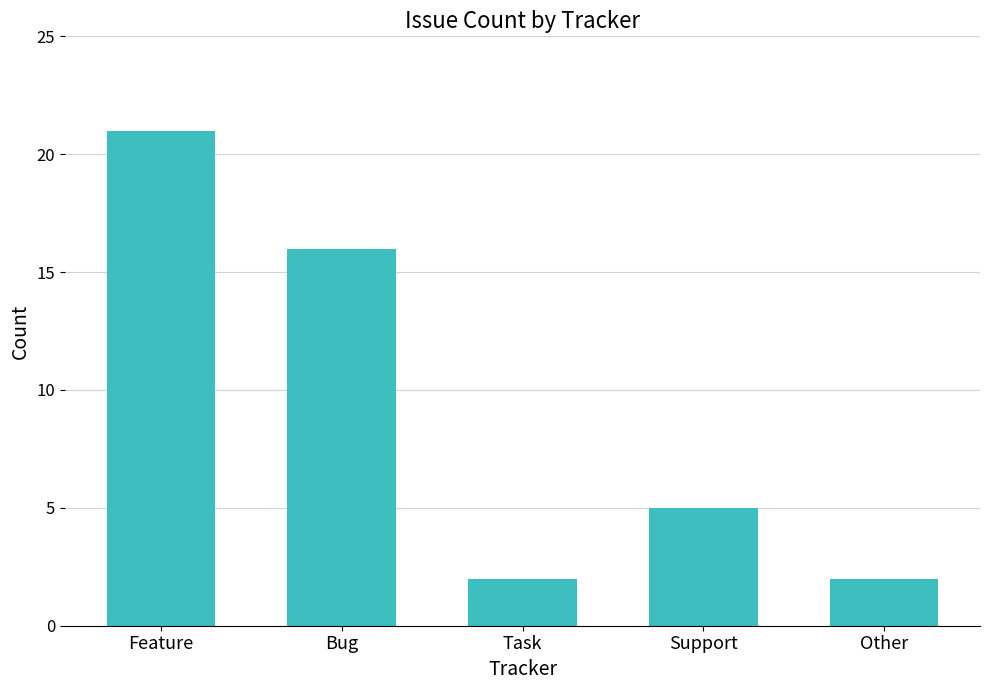

Where is the data nearest to the value 11?

Bug